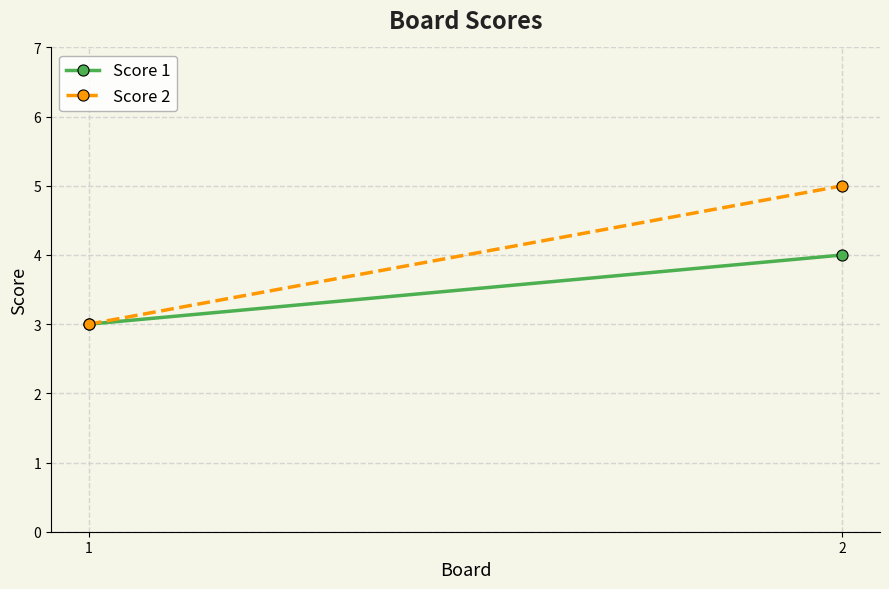

What value does the Score 2 series have at 2?

5